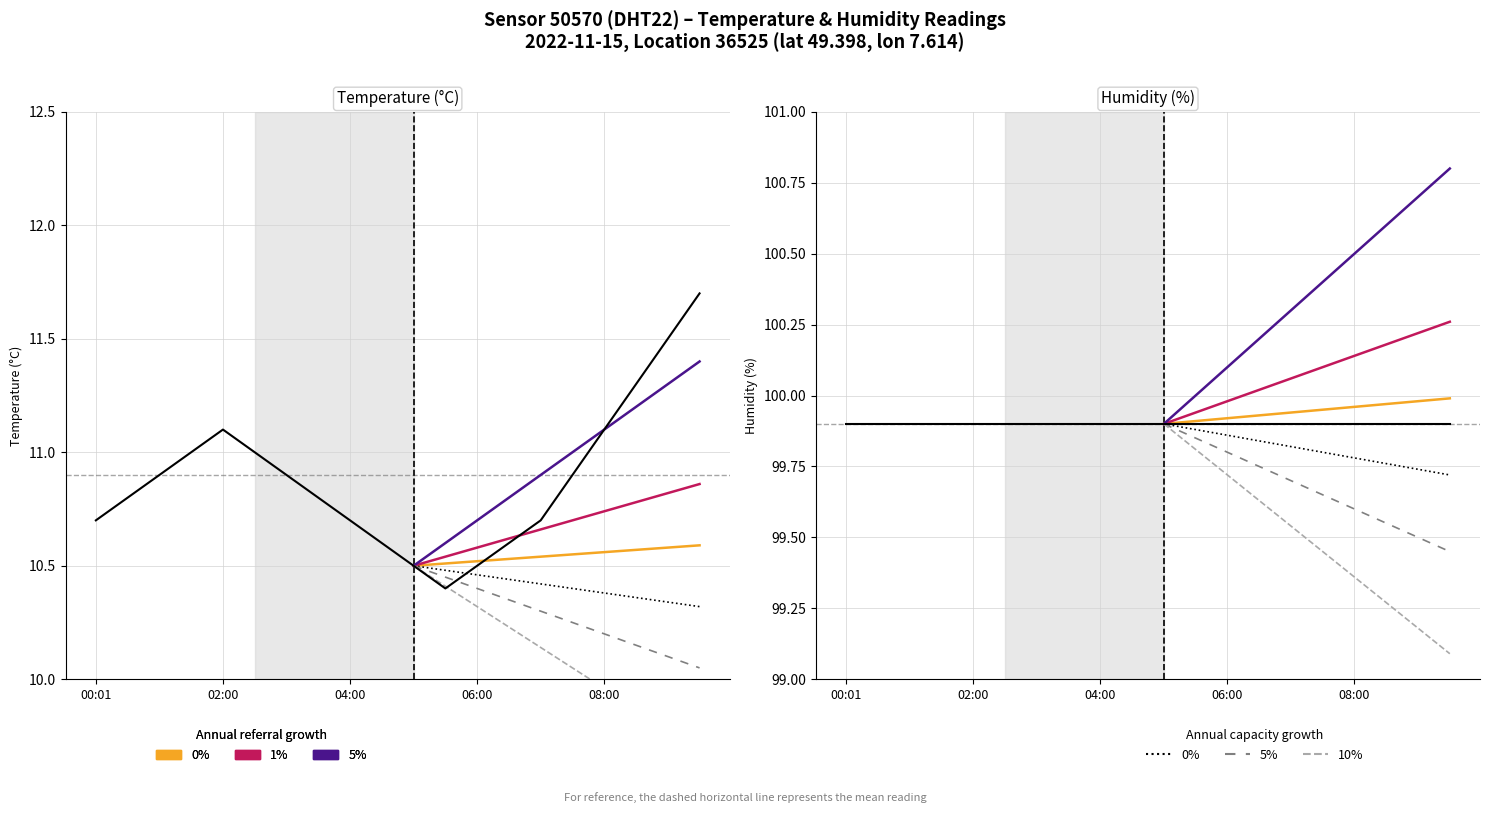

Rank the categories by value from highest to lowest.

09:30, 09:00, 08:30, 02:00, 08:00, 01:30, 02:30, 01:00, 03:00, 07:30, 00:31, 03:30, 00:01, 04:00, 07:00, 04:30, 06:30, 05:00, 06:00, 05:30